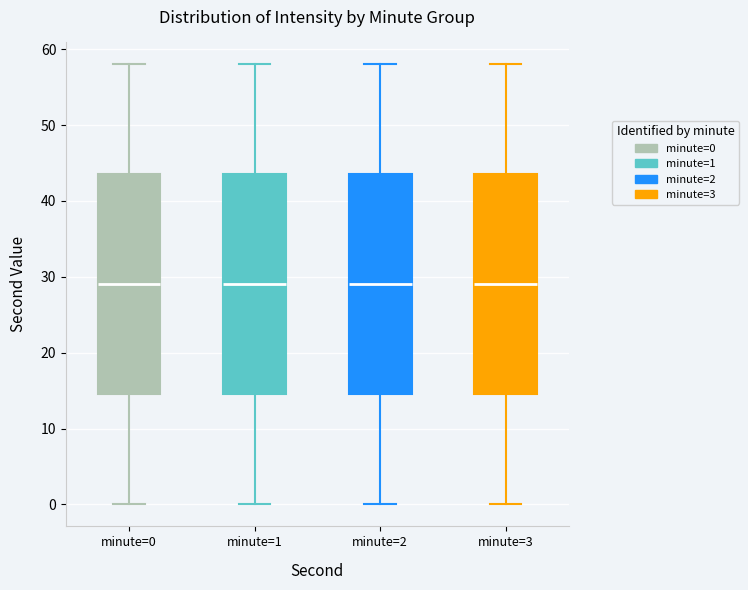

Where is the lower edge of the box for minute=0 on the y-axis? The values are not printed on the chart, so give them approximately, as read against the axis.

15